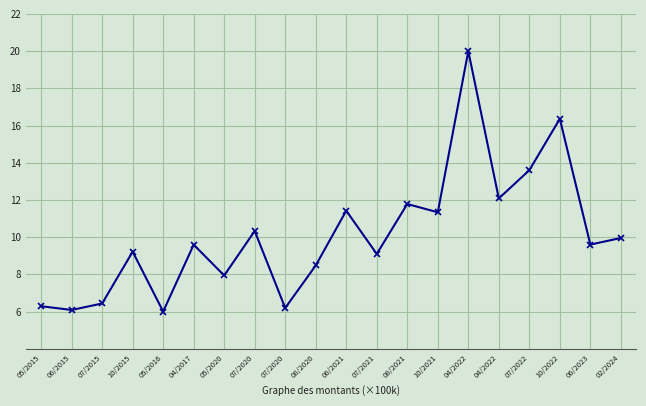

Does the chart have visible grid lines?

Yes